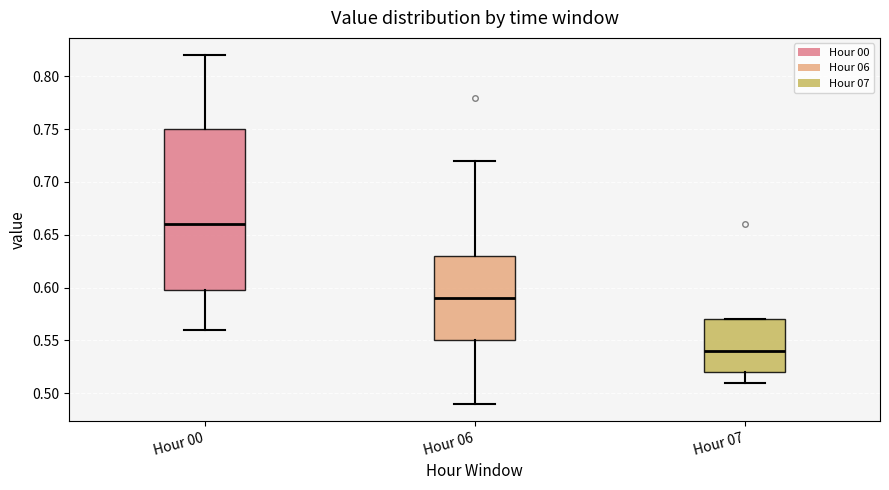

Where does the median line of the box for Hour 07 sit on the y-axis? The values are not printed on the chart, so give them approximately, as read against the axis.

0.54